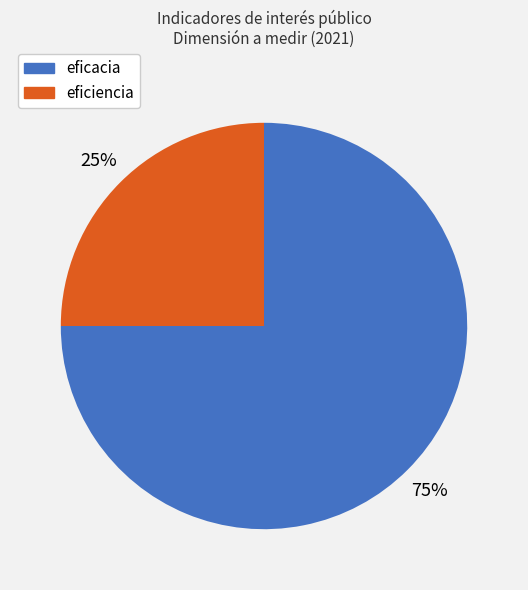

Which has a higher value, eficacia or eficiencia?

eficacia